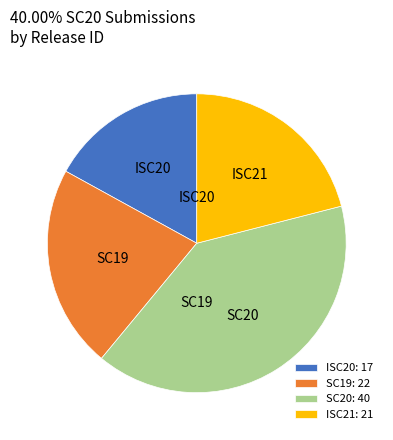

Do ISC20 and SC19 together represent more than half of the pie?

No